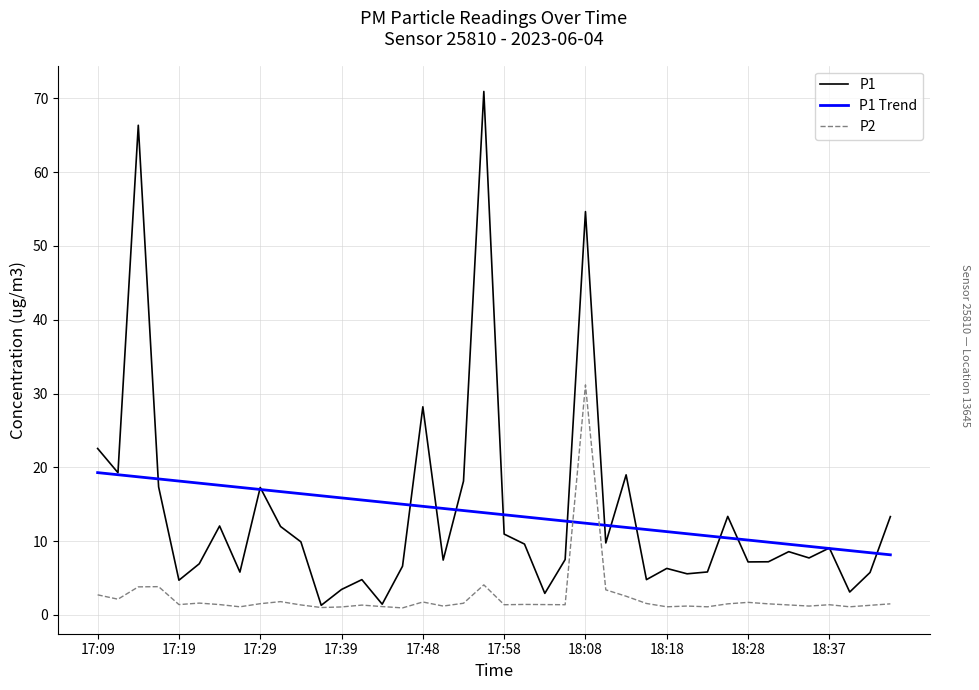

Which series has the largest range (max minus min)?

P1